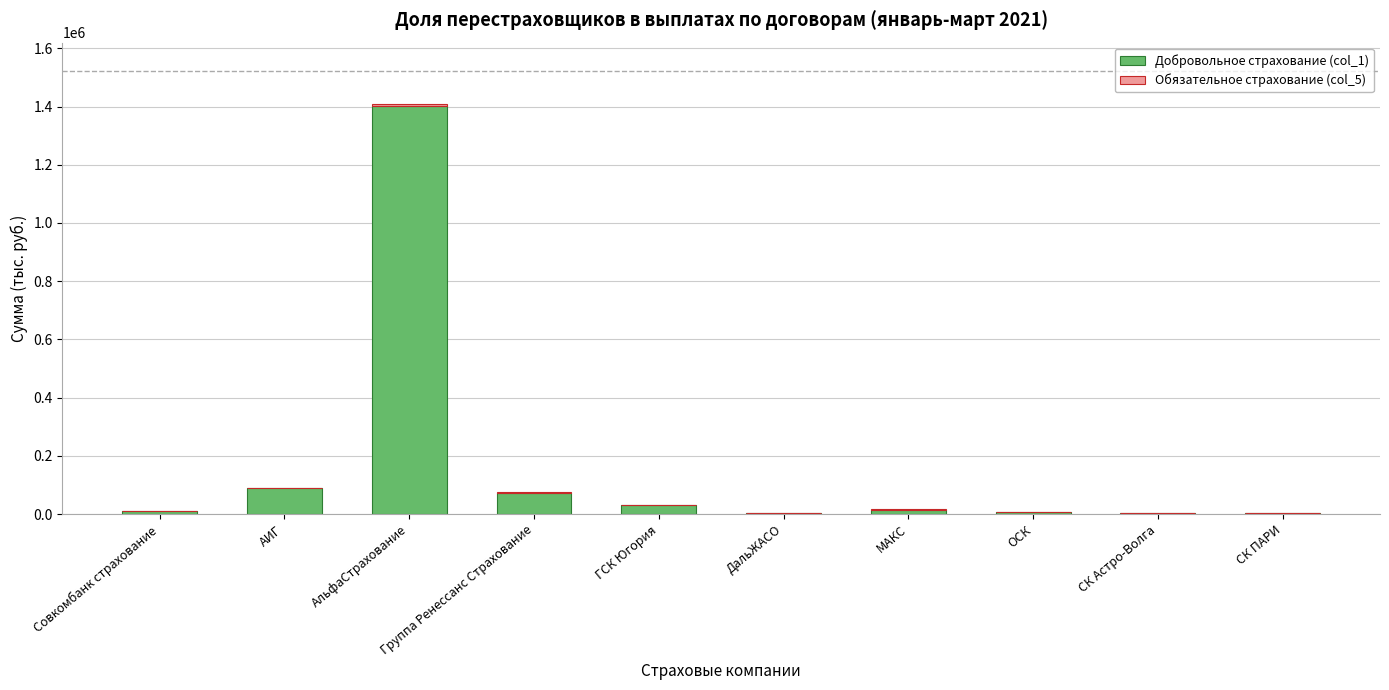

How many values in the Добровольное страхование (col_1) series exceed 12381?

5